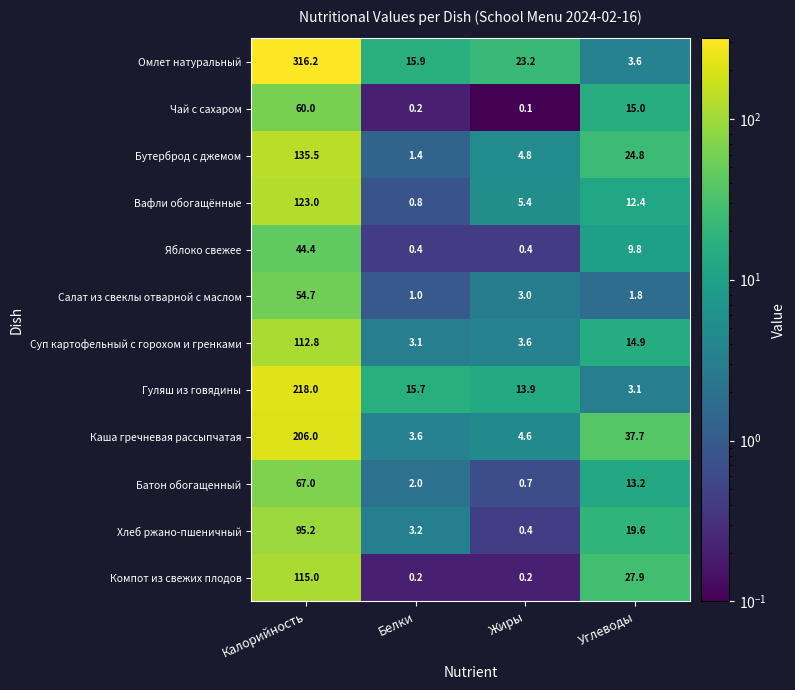

What is the lowest value of the Салат из свеклы отварной с маслом series?

1.0